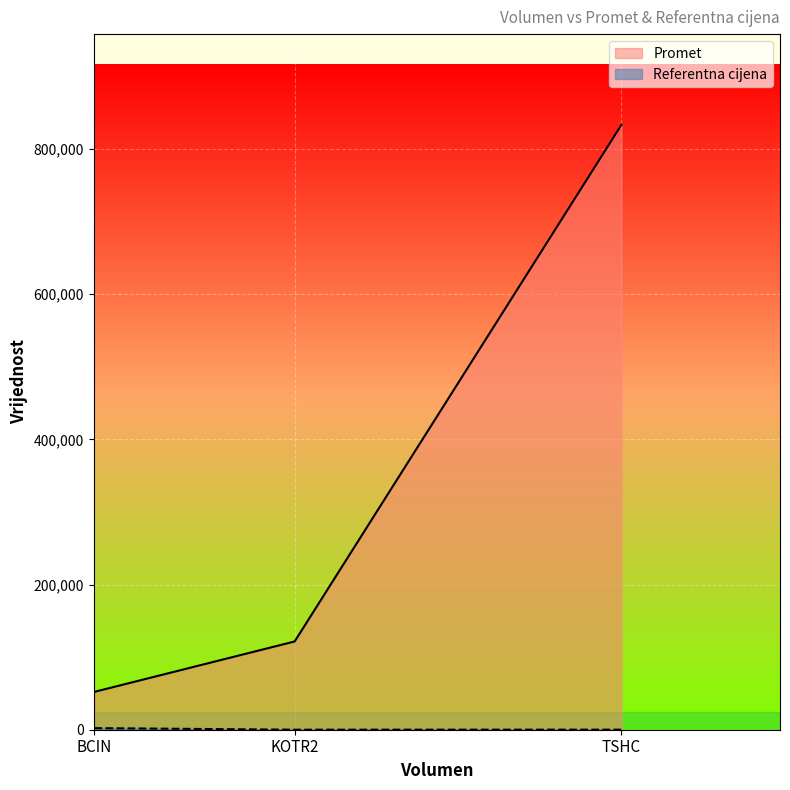

Is it true that the value at BCIN is 52200?

True